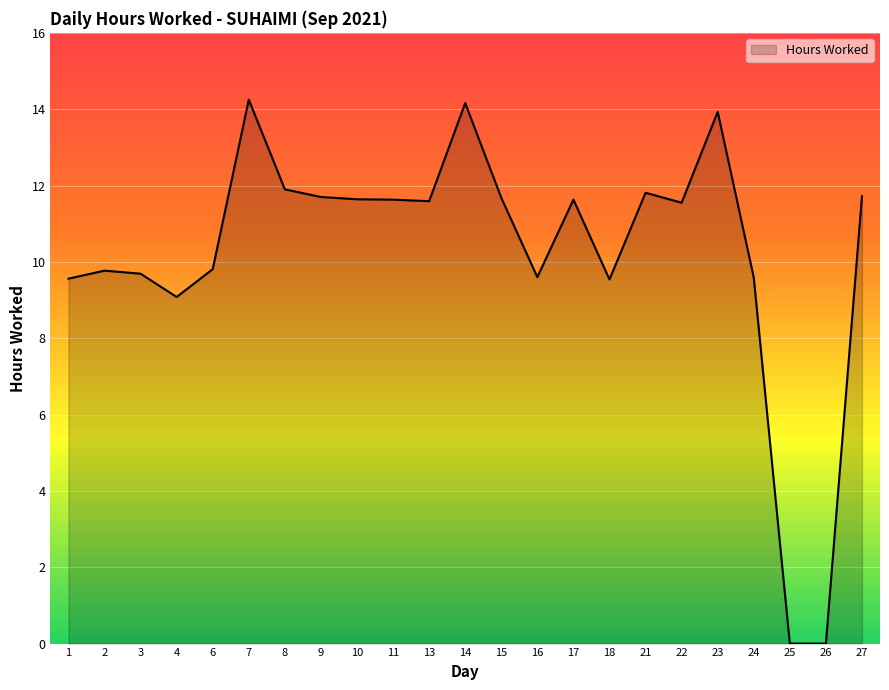

Where does the data first go above 11?

7